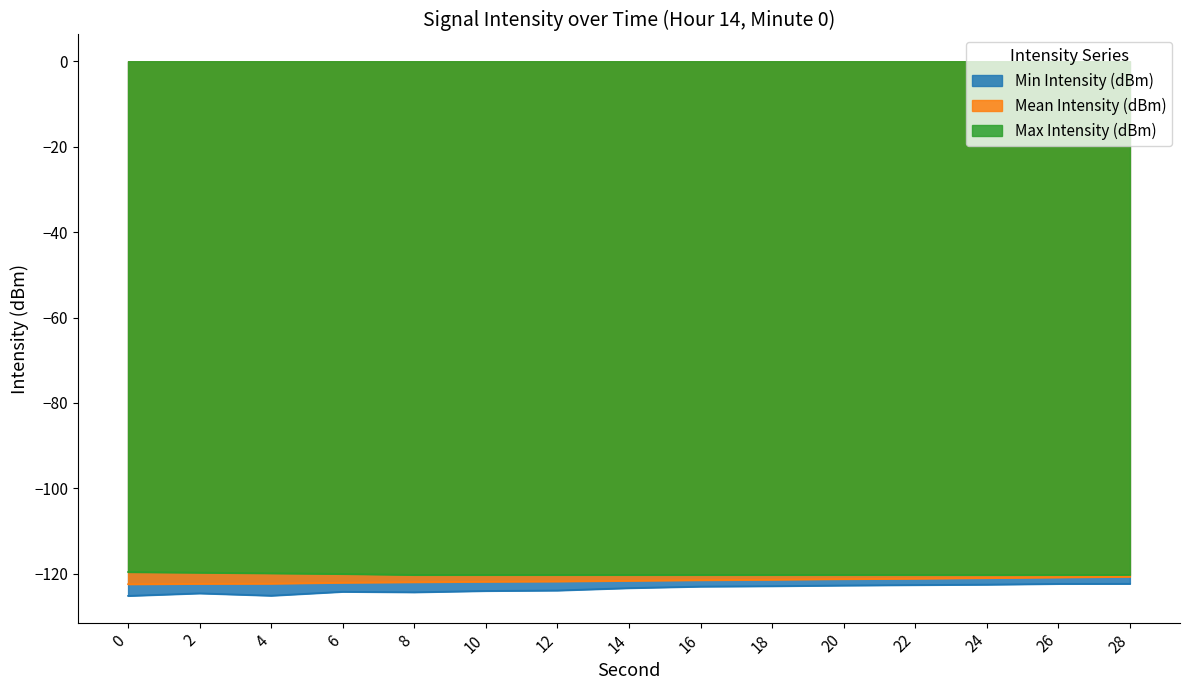

True or false: Max Intensity (dBm) has more than 2 interior local peaks.

False